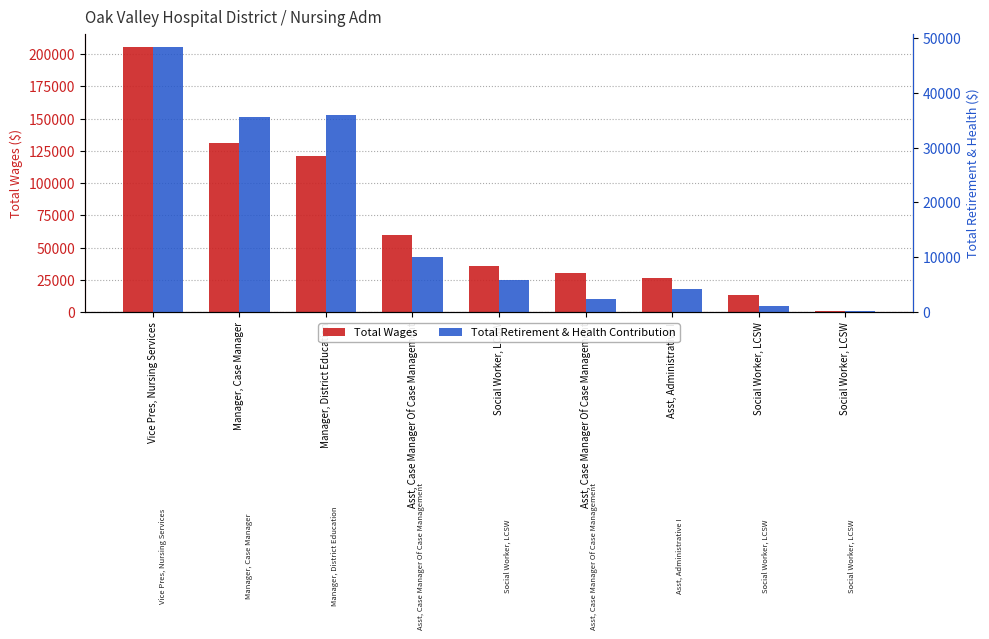

Reading left to right, extract all data points from this chart.

Total Wages: Vice Pres, Nursing Services=205618	Manager, Case Manager=130980	Manager, District Education=120954	Asst, Case Manager Of Case Management=59976	Social Worker, LCSW=36166	Asst, Case Manager Of Case Management=30642	Asst, Administrative I=26353	Social Worker, LCSW=13630	Social Worker, LCSW=1109
Total Retirement & Health Contribution: Vice Pres, Nursing Services=48341	Manager, Case Manager=35607	Manager, District Education=35868	Asst, Case Manager Of Case Management=9979	Social Worker, LCSW=5916	Asst, Case Manager Of Case Management=2390	Asst, Administrative I=4215	Social Worker, LCSW=1085	Social Worker, LCSW=176